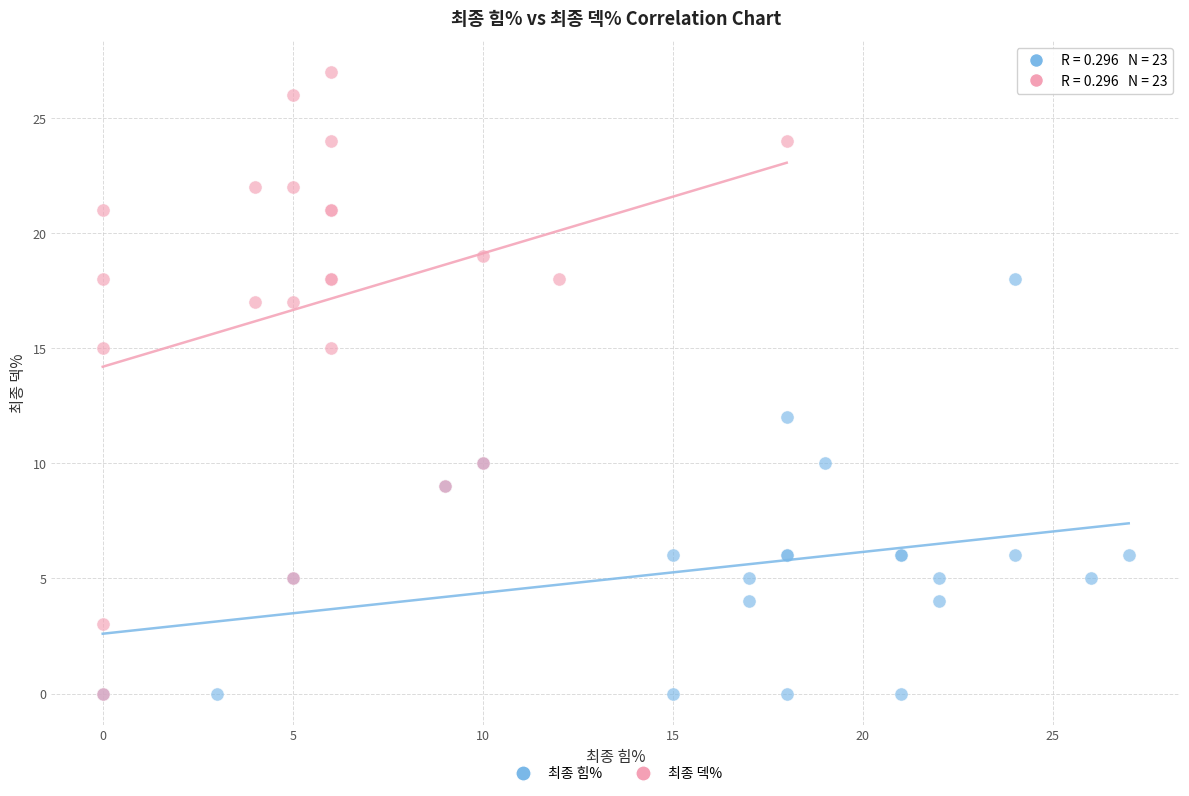

Which series has the largest Y range (max minus min)?

최종 덱%